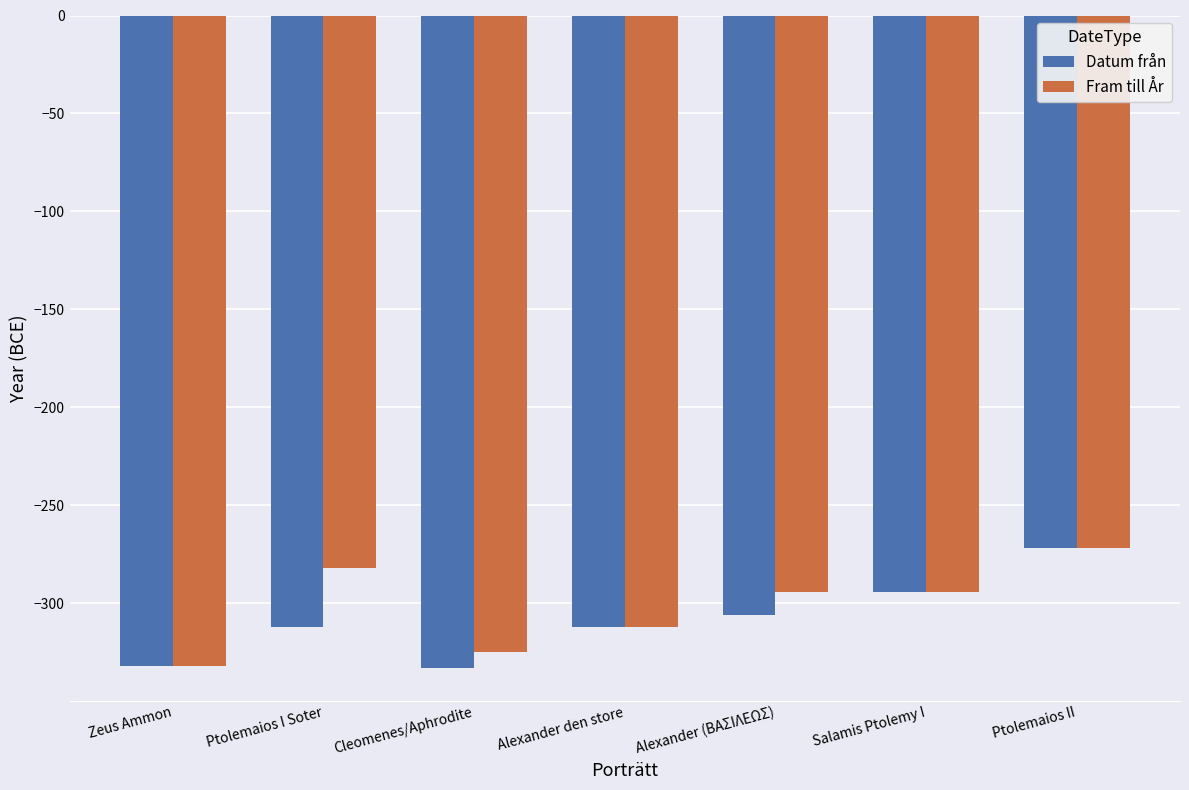

At which category is the sum across all series the highest?

Ptolemaios II